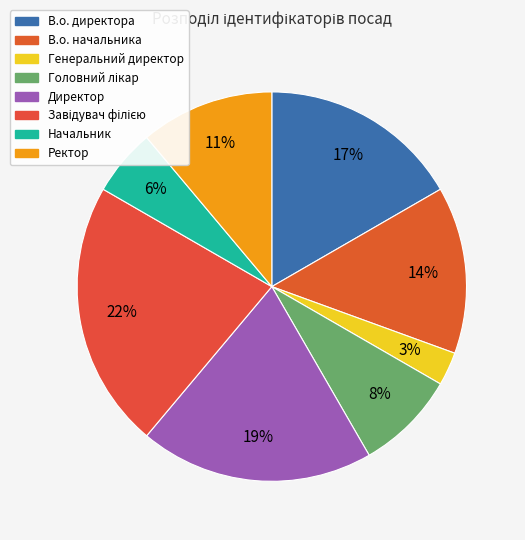

Do Директор and Завідувач філією together represent more than half of the pie?

No